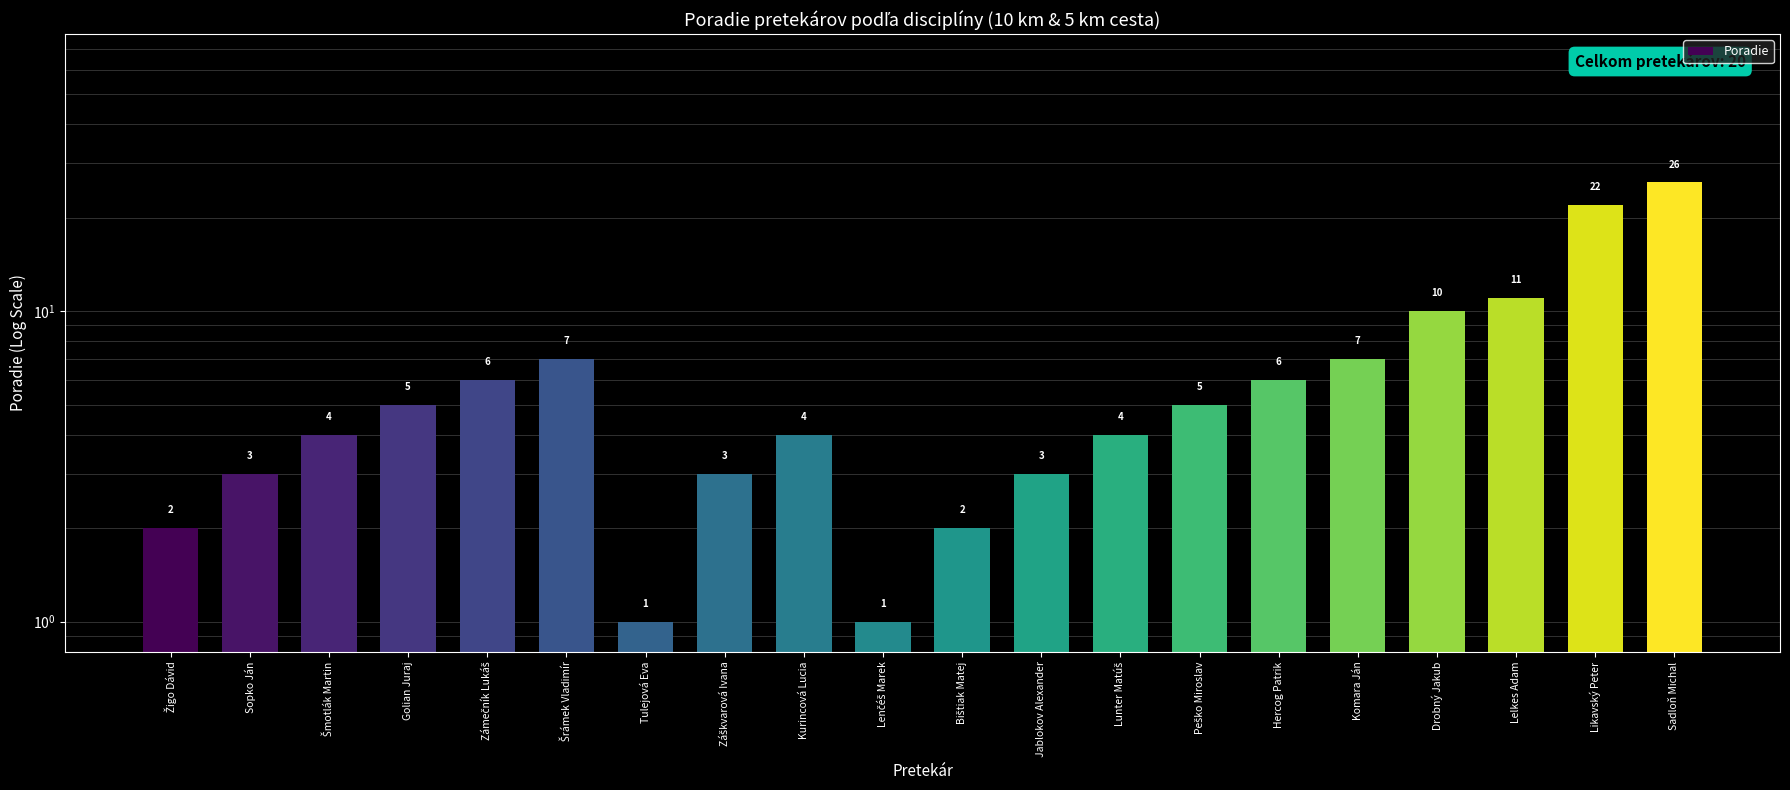

What is the sum of the values at Lenčéš Marek and Žigo Dávid?

3